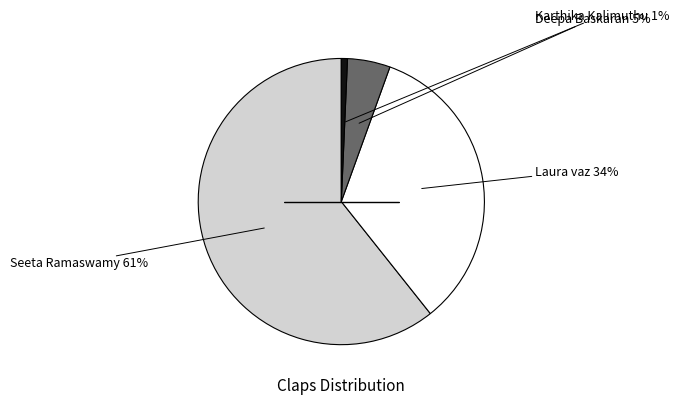

Is there a majority slice in this chart?

Yes